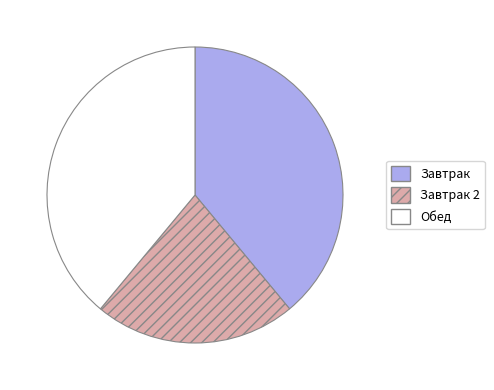

Is there a majority slice in this chart?

No